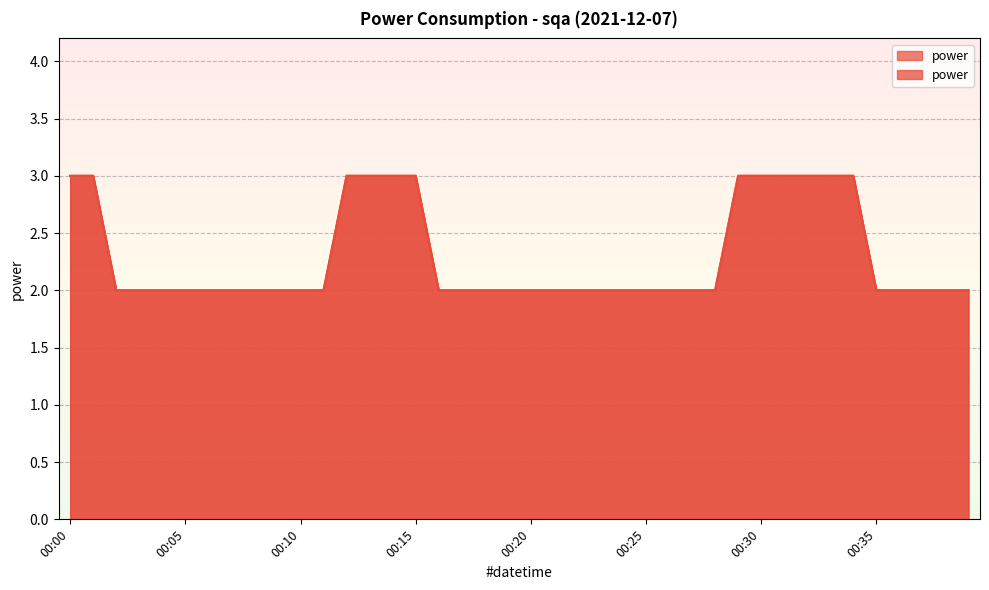

Between 00:04 and 00:14, which is larger?

00:14